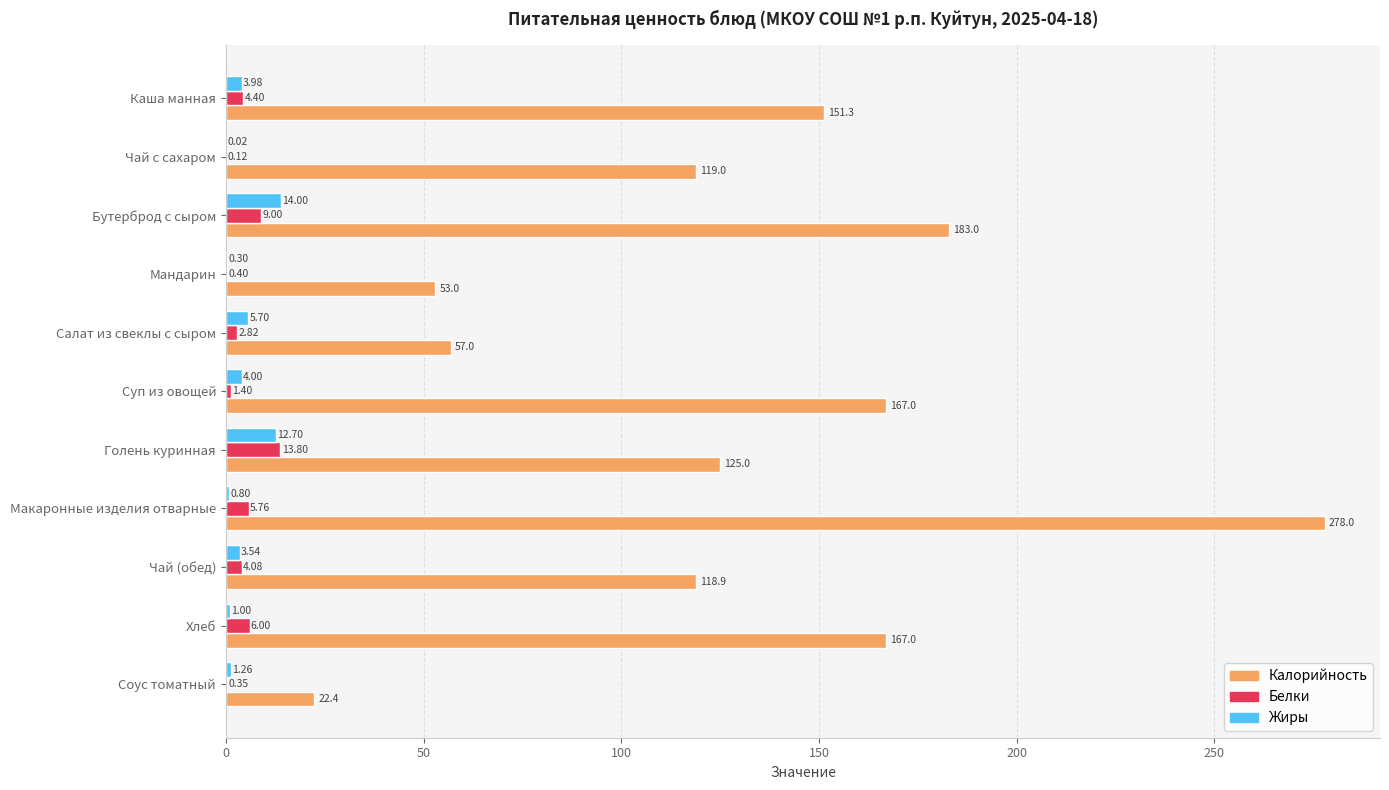

What is the average value of the Белки series?

4.4